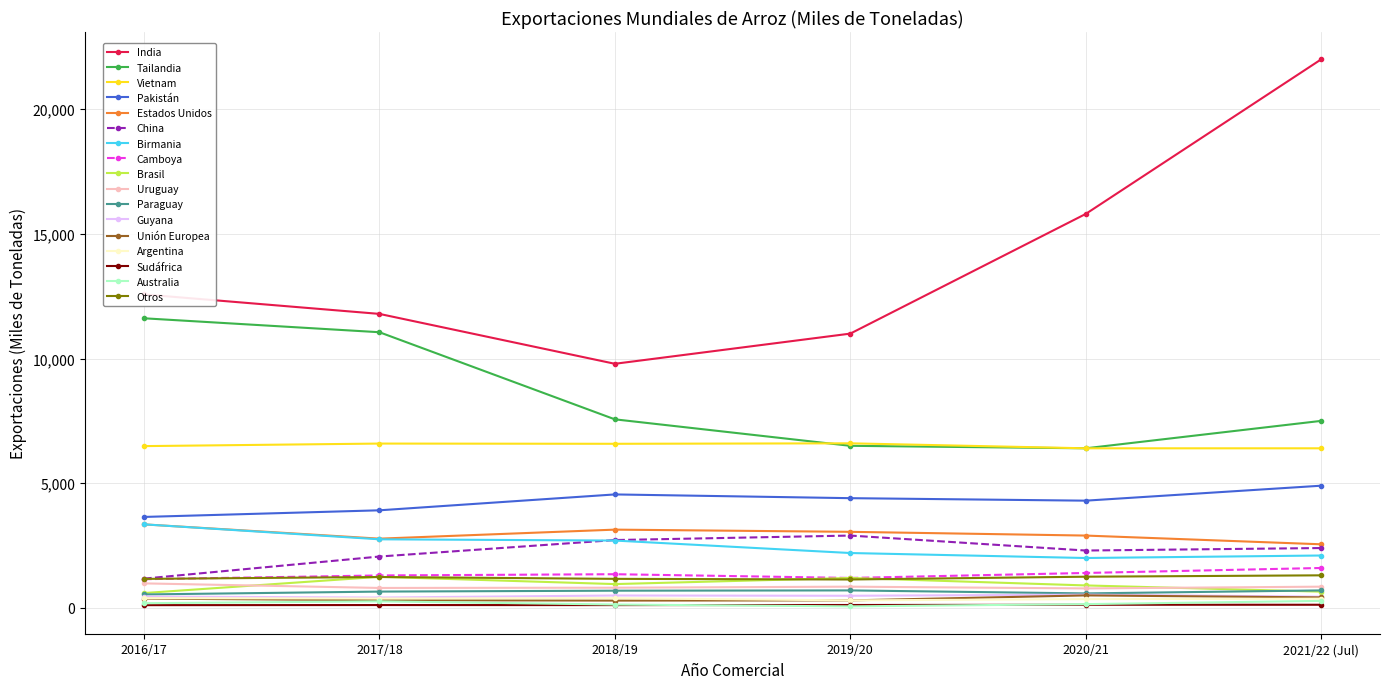

At how many categories does at least one series exceed 3123?

6